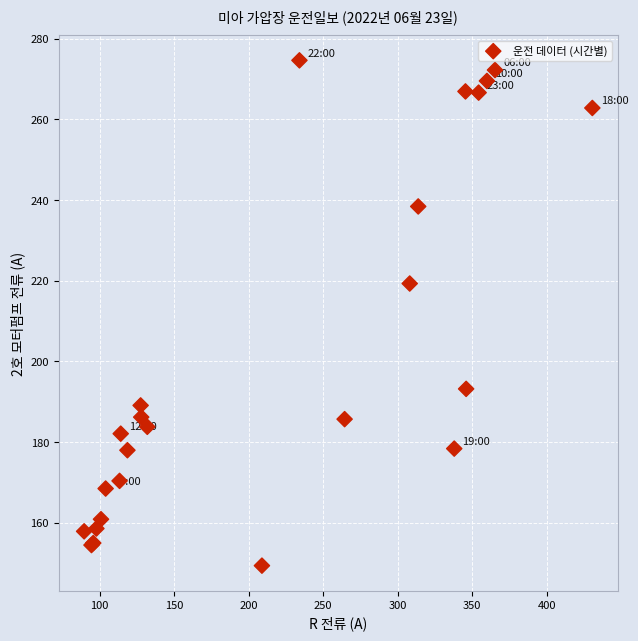

What Y value in the scatter plot is closest to 212?

219.3